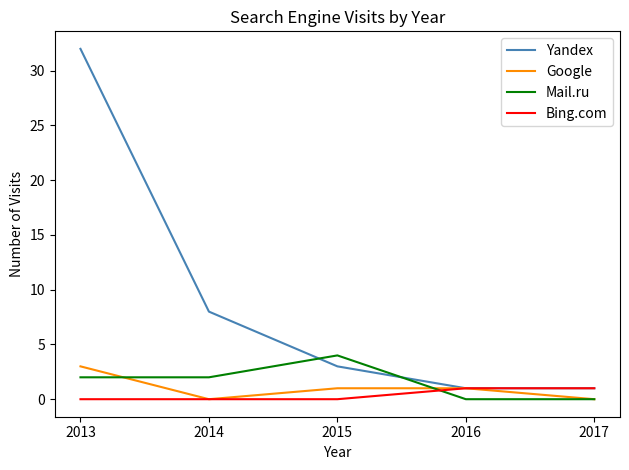

What is the total value across all series at 2016?

3